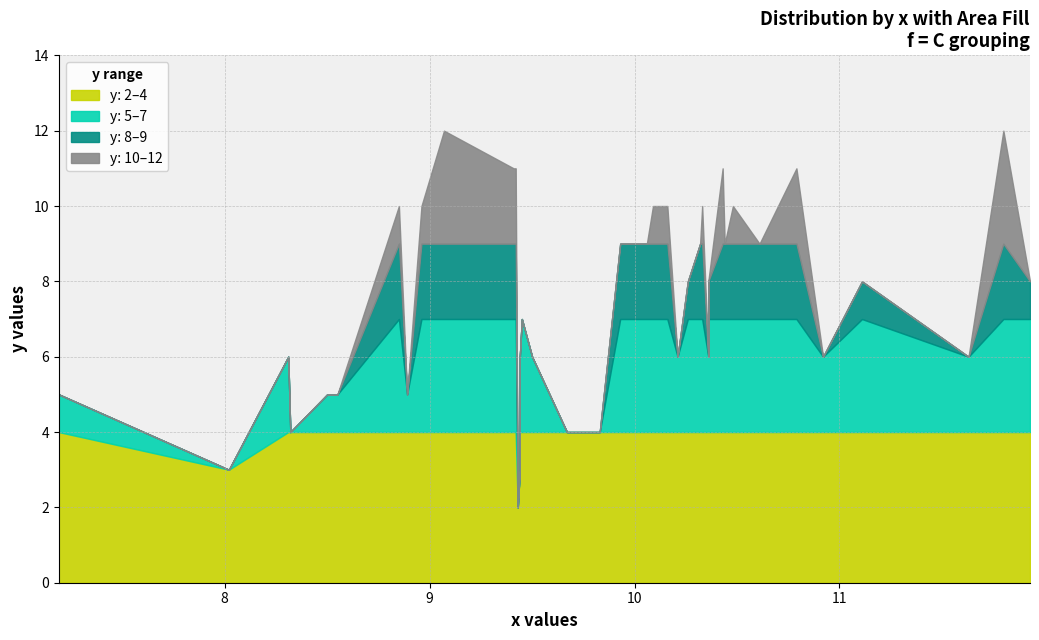

Does the chart have visible grid lines?

Yes